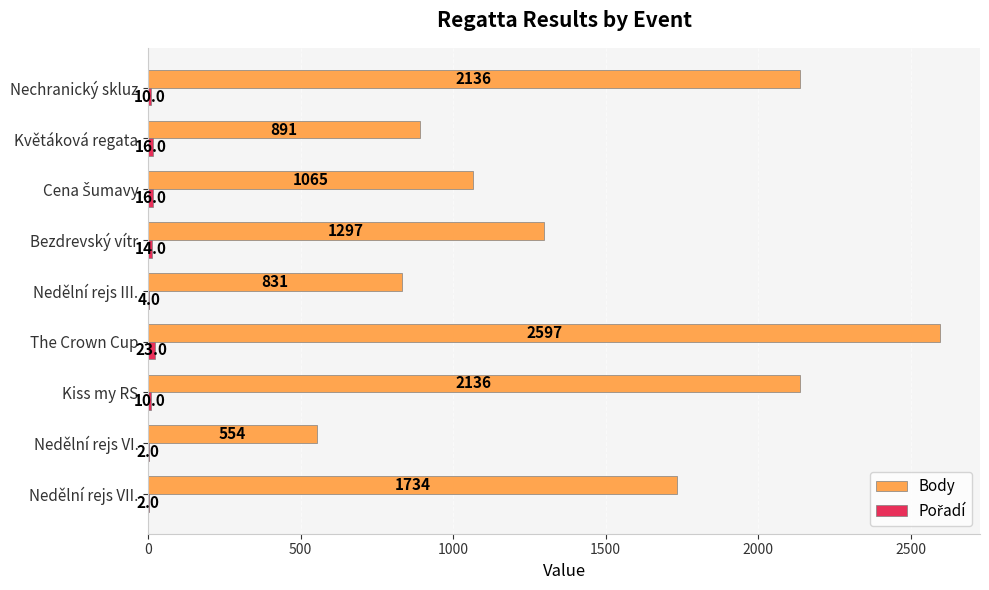

At which category does the chart reach its peak across all series?

The Crown Cup